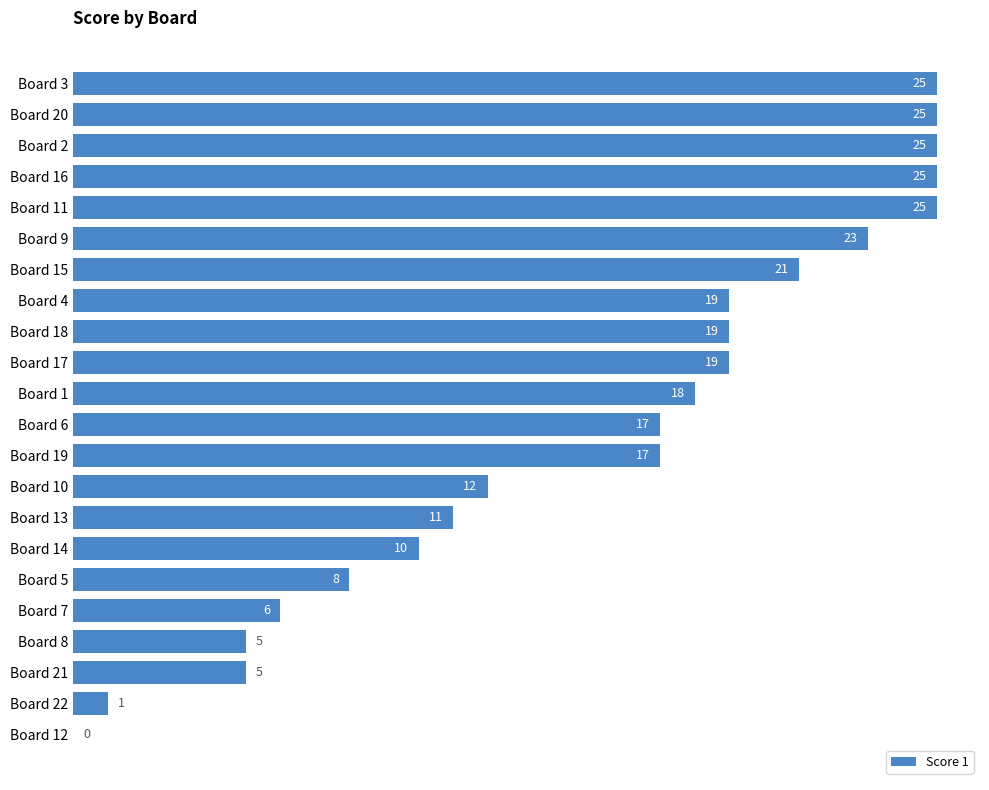

Are the bars horizontal?

Yes